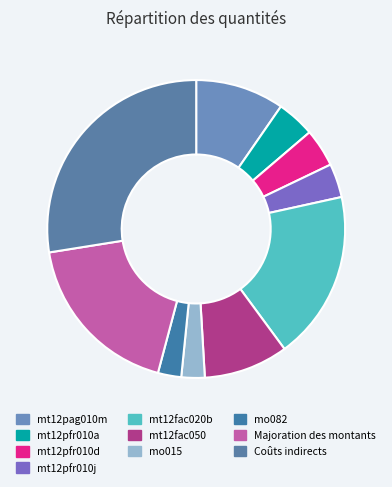

Rank the categories by value from lowest to highest.

mo015, mo082, mt12pfr010j, mt12pfr010a, mt12pfr010d, mt12fac050, mt12pag010m, mt12fac020b, Majoration des montants, Coûts indirects